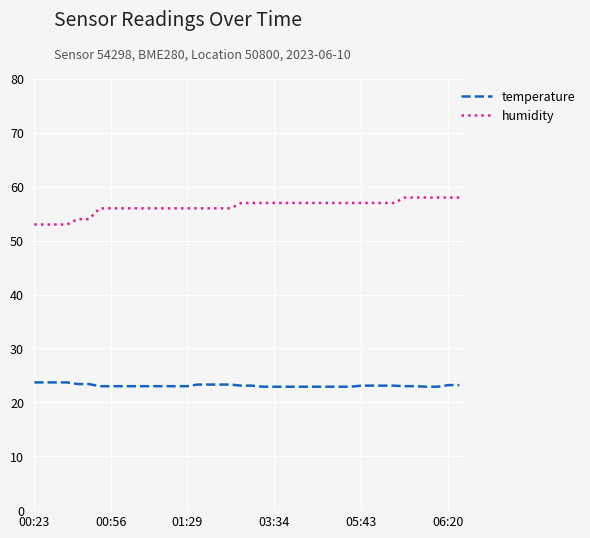

Which series has the largest total across all categories?

humidity